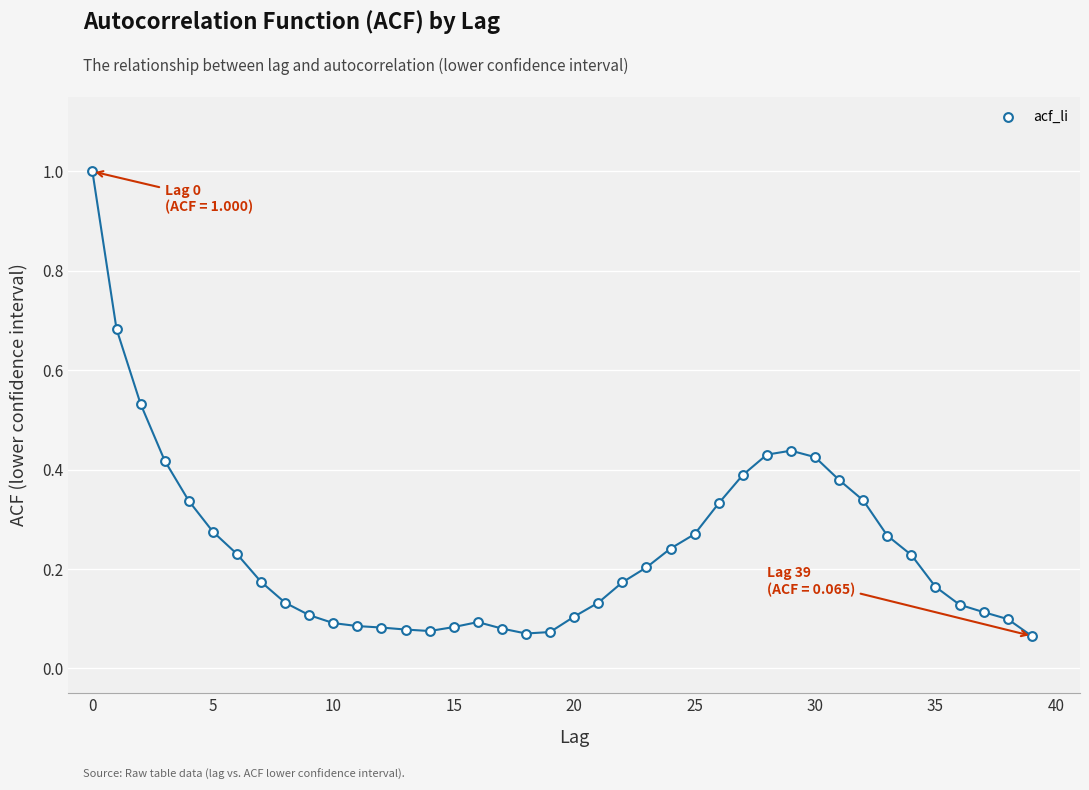

What is the range of Y values (max minus min)?

0.9